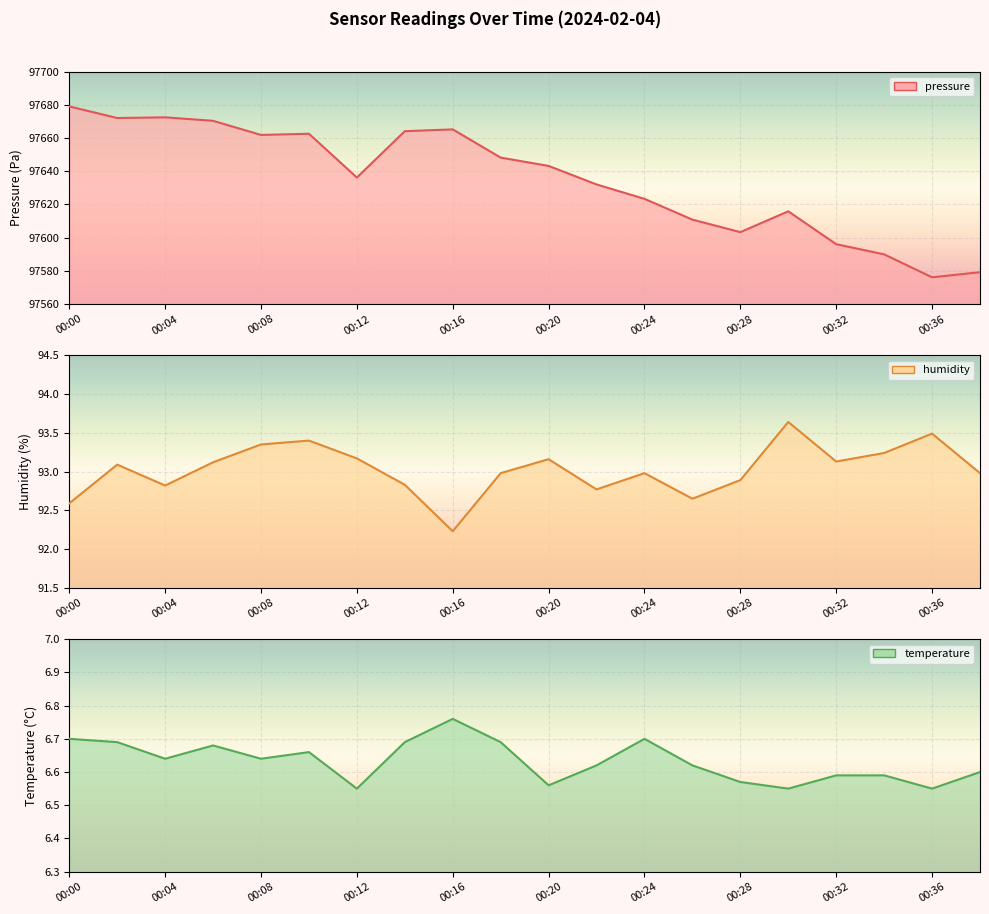

What is the total value across all series at 00:32?

97695.8